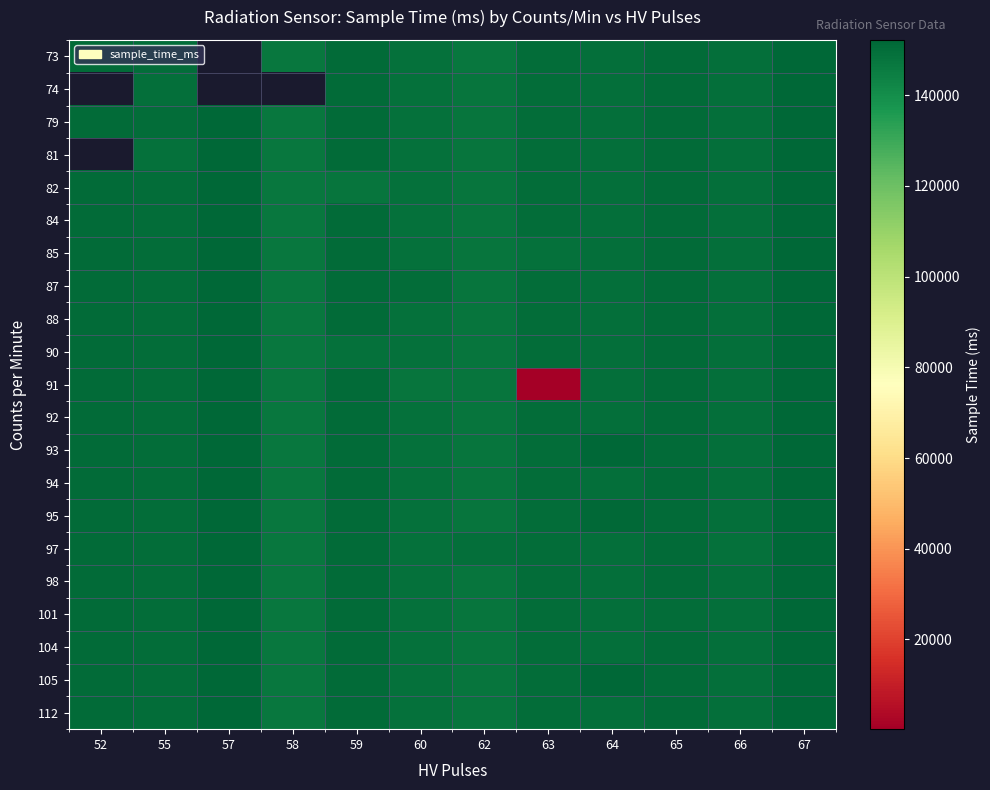

What is the sum of all 85 values?

1797936.0